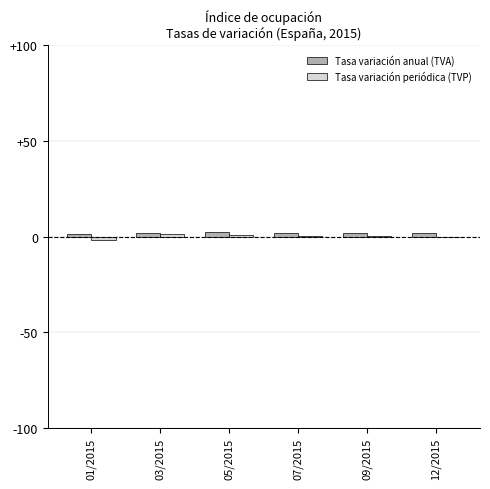

The Tasa variación anual (TVA) series shows 1.6 at 01/2015. True or false?

True